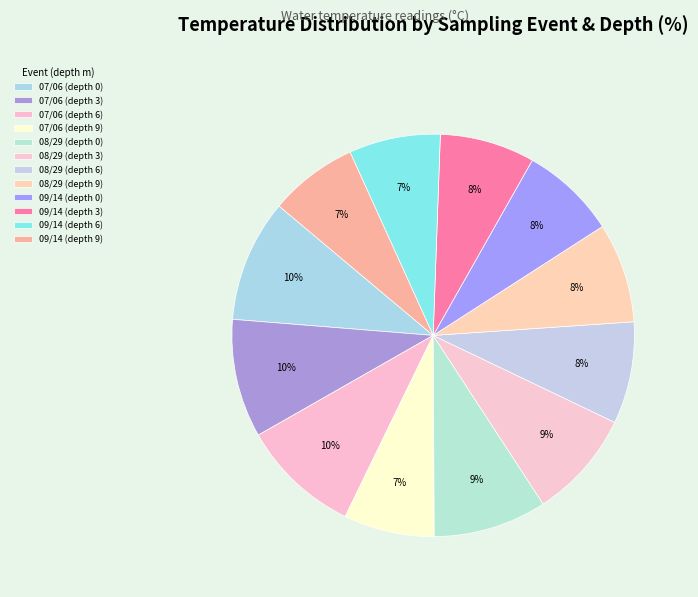

The 08/29 (depth 0) slice represents 9% of the pie. True or false?

True